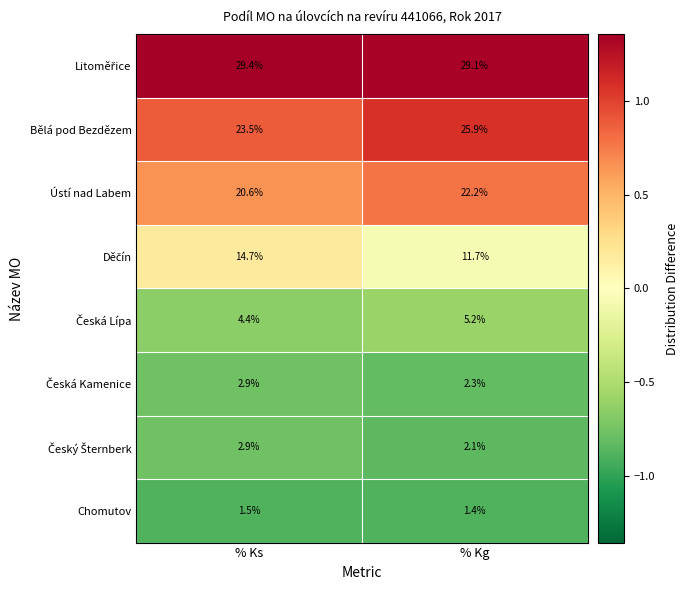

What is the minimum value shown in the chart?

1.4